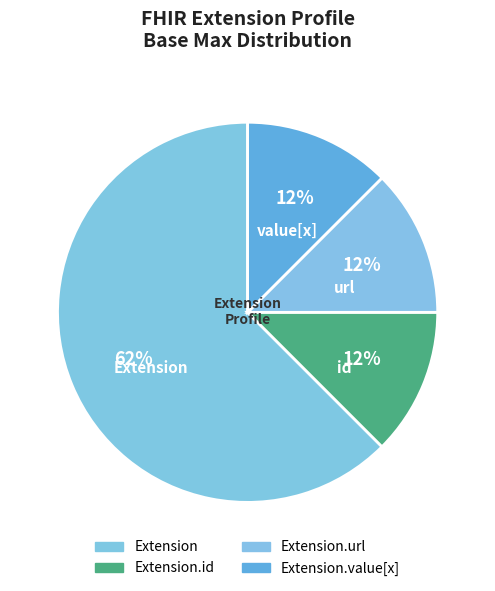

How many slices are in this pie chart?

4